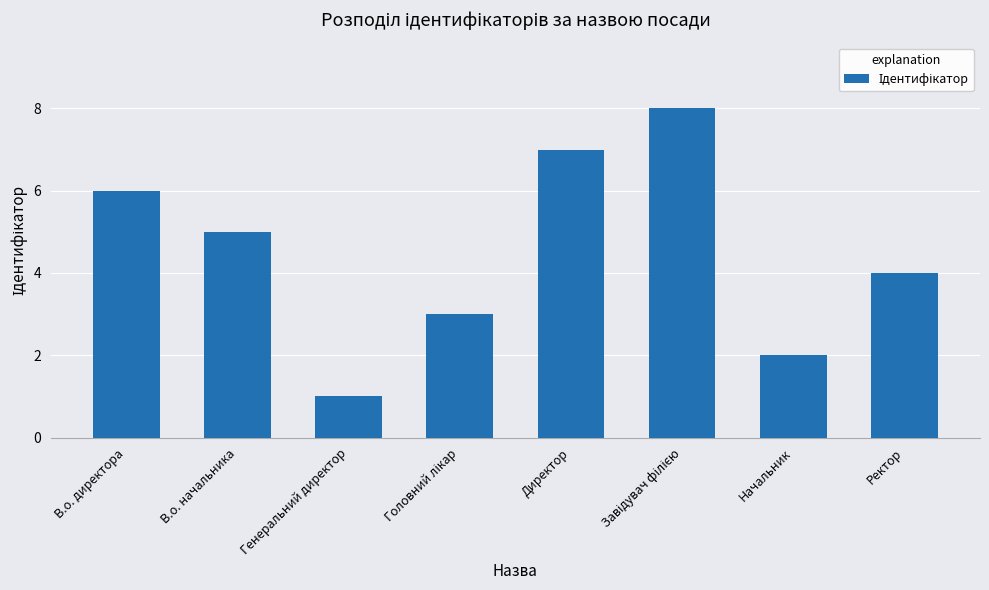

What is the difference between the maximum and minimum values?

7